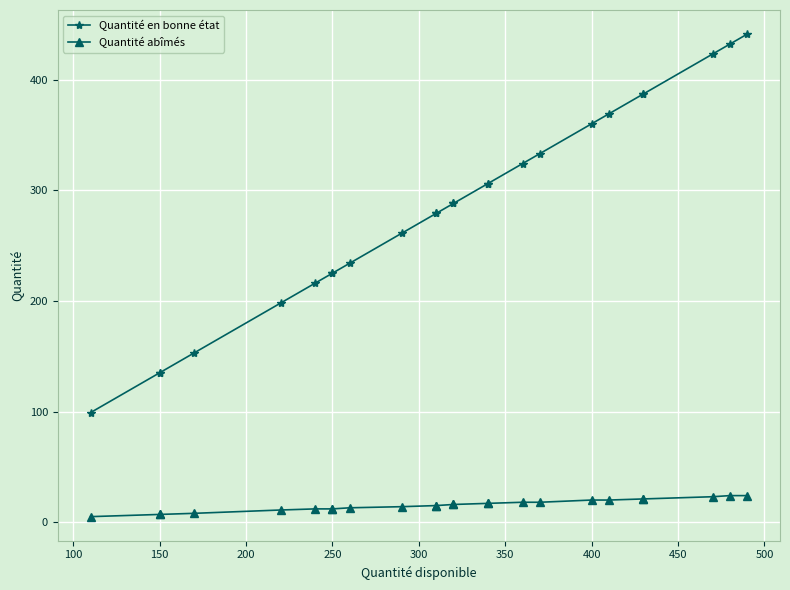

Is this an area chart (filled region under the line)?

No